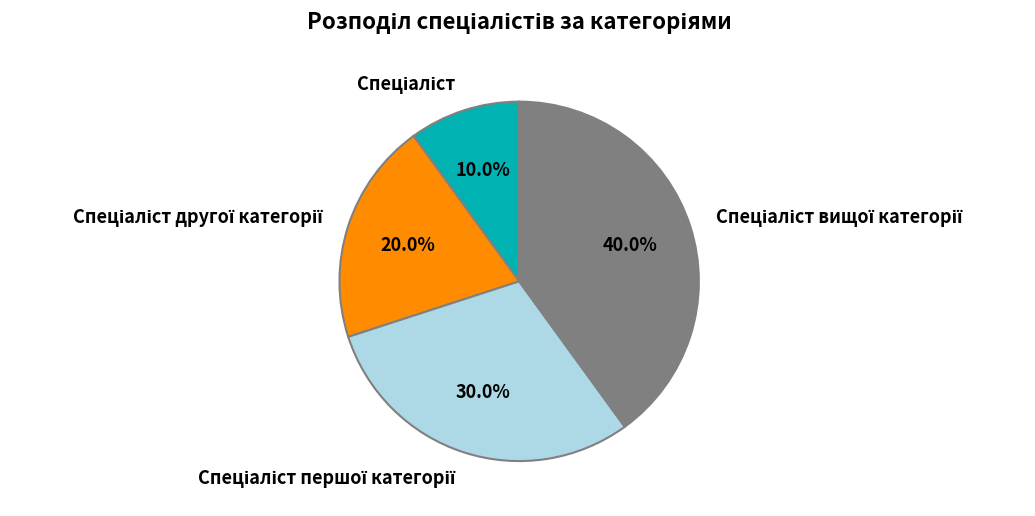

Is there a majority slice in this chart?

No